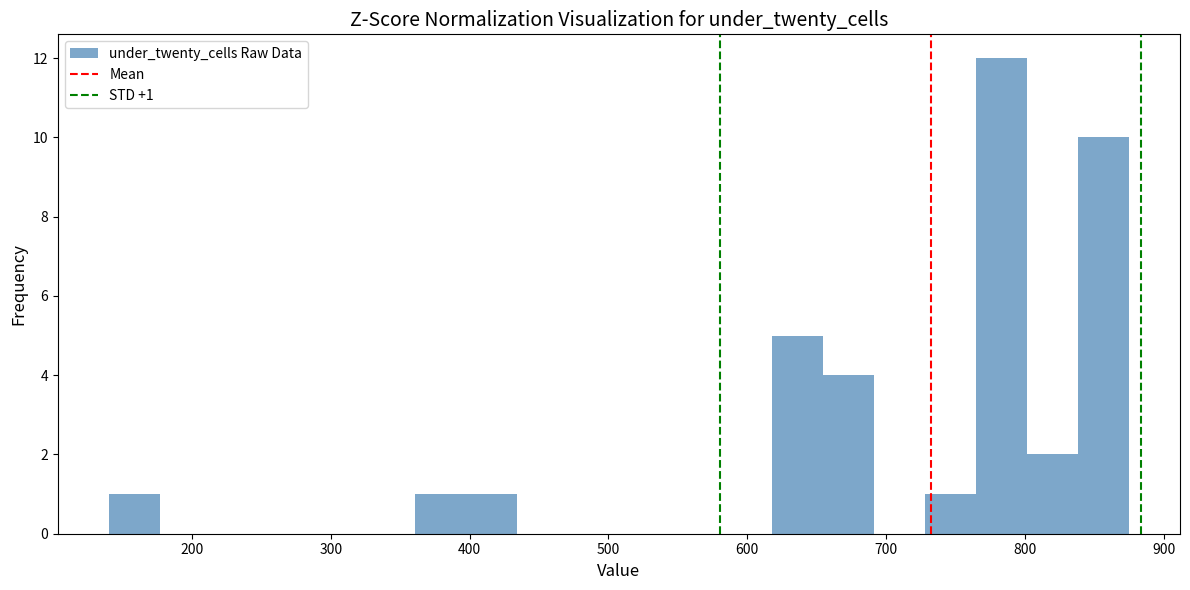

Around what value on the x-axis is the tallest bar? Give the approximate position of its centre, as read against the axis.

780